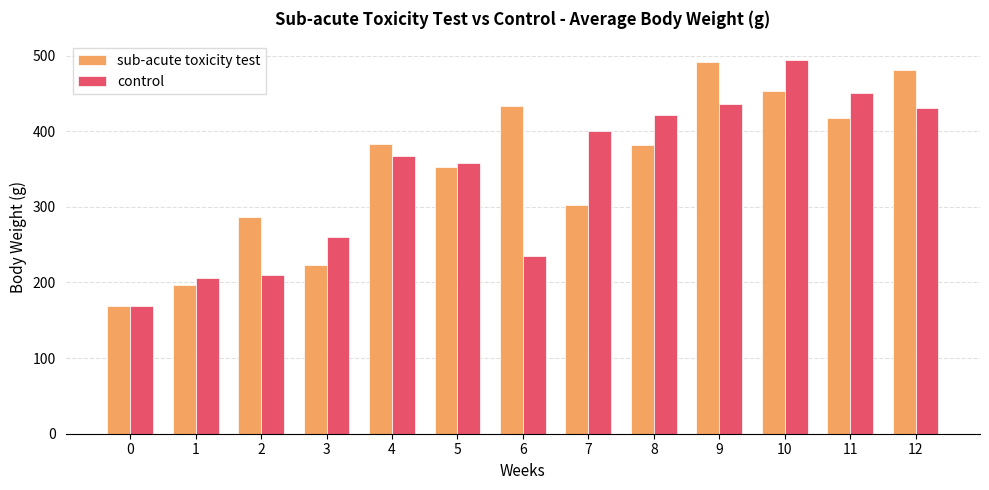

At which category is the sum across all series the highest?

10